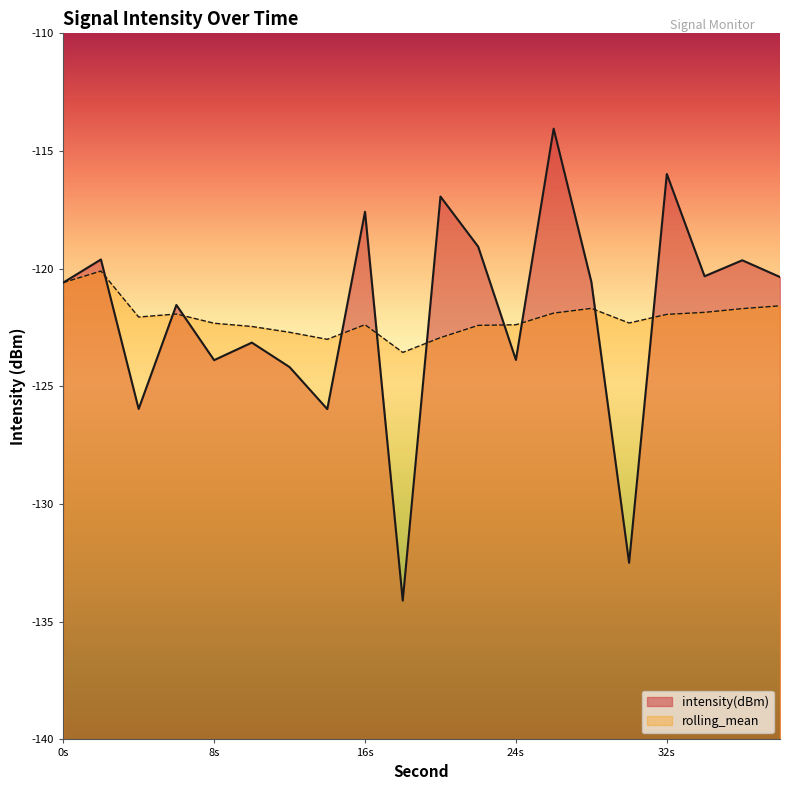

Where is the first local minimum for intensity(dBm)?

4